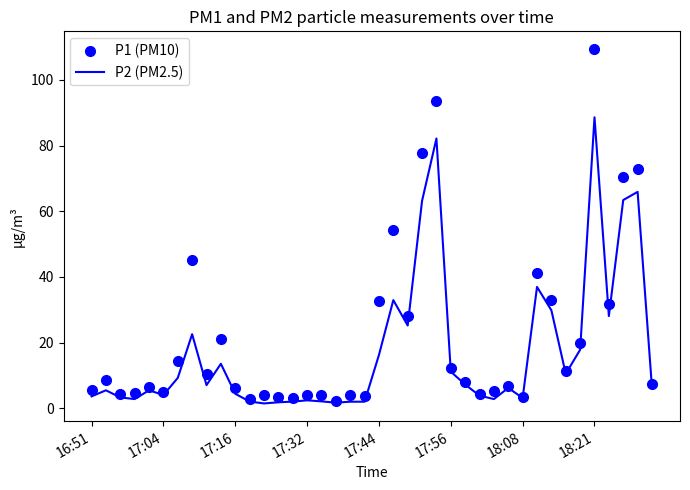

What is the greatest value displayed?

109.4